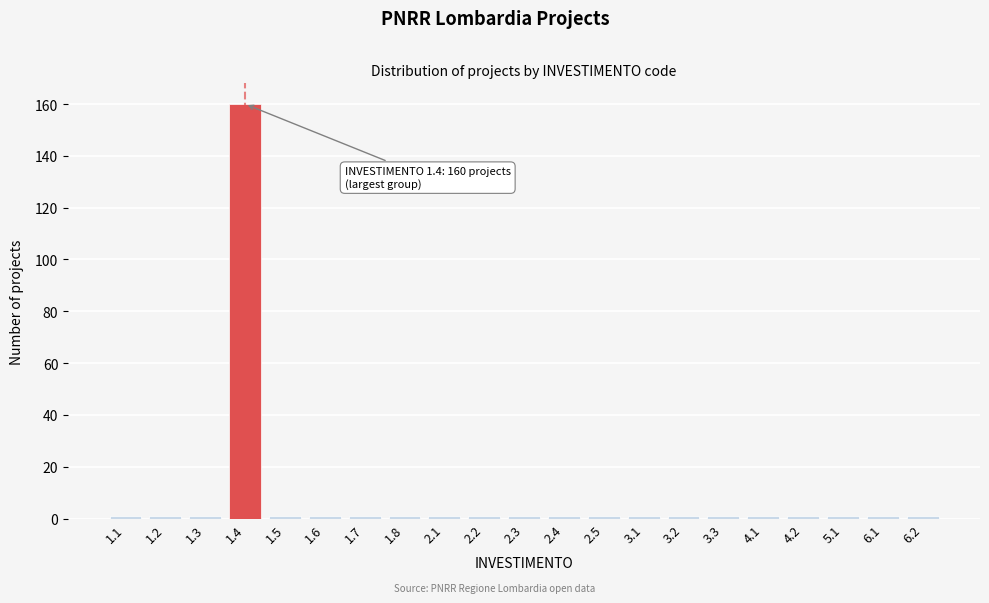

Reading right to left, transcribe all the data shown in this chart.

1	1	1	1	1	1	1	1	1	1	1	1	1	1	1	1	1	160	1	1	1